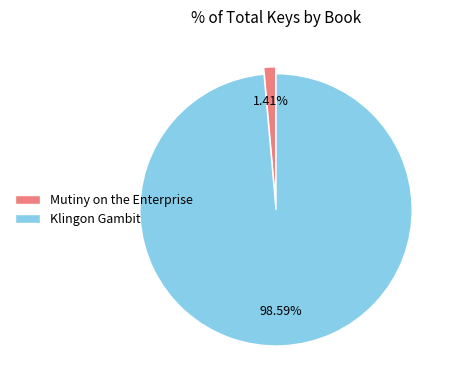

To the nearest percent, what is the difference between the largest and smallest slice percentages?

97%